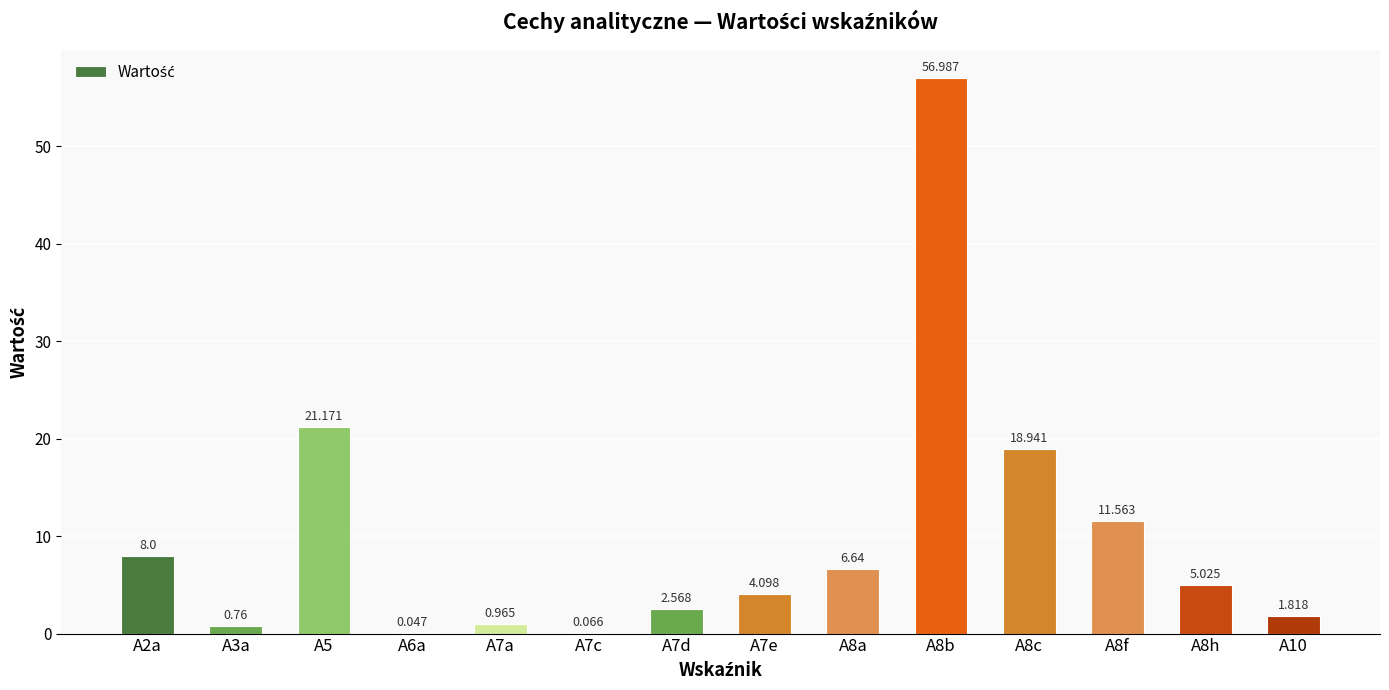

Rank the categories by value from lowest to highest.

A6a, A7c, A3a, A7a, A10, A7d, A7e, A8h, A8a, A2a, A8f, A8c, A5, A8b